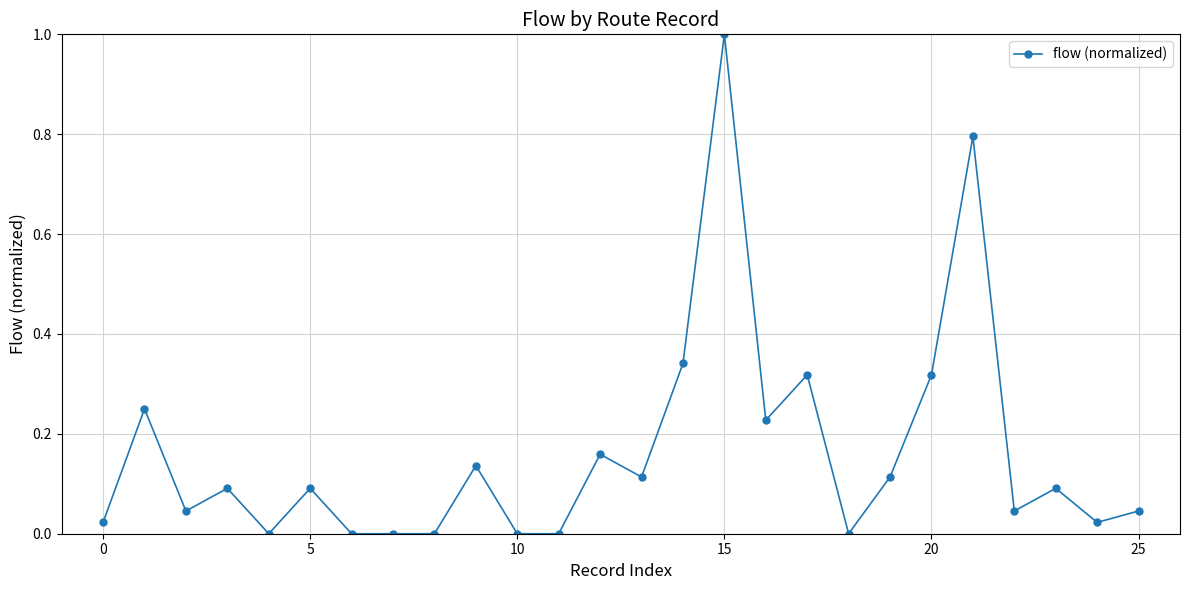

What is the difference between the second highest and second lowest values?

0.8